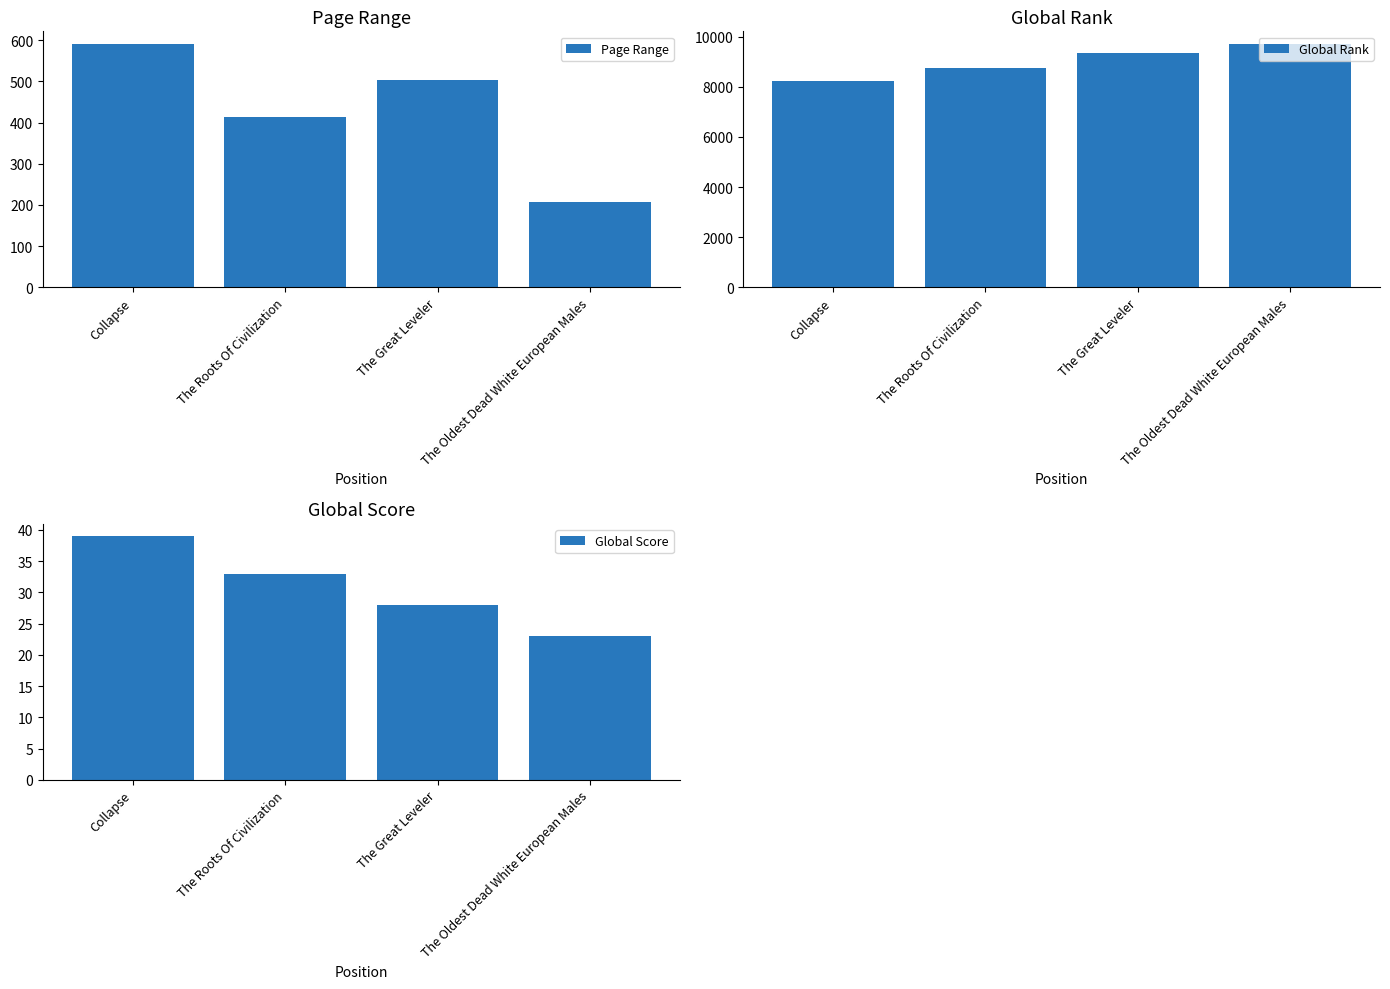

Which series has the largest total across all categories?

Global Rank